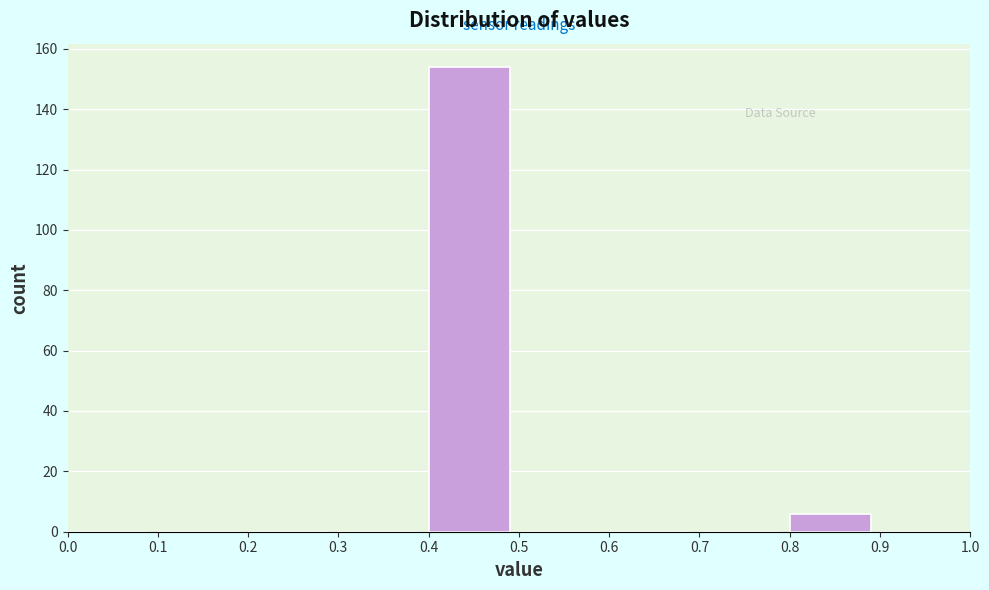

Reading left to right, transcribe this chart: for each bar, give the range it covers on the x-axis and its height. The values are not printed on the chart, so give them approximately, as read against the axis.

0.0 to 0.1: 0
0.1 to 0.2: 0
0.2 to 0.3: 0
0.3 to 0.4: 0
0.4 to 0.5: 154
0.5 to 0.6: 0
0.6 to 0.7: 0
0.7 to 0.8: 0
0.8 to 0.9: 6
0.9 to 1.0: 0